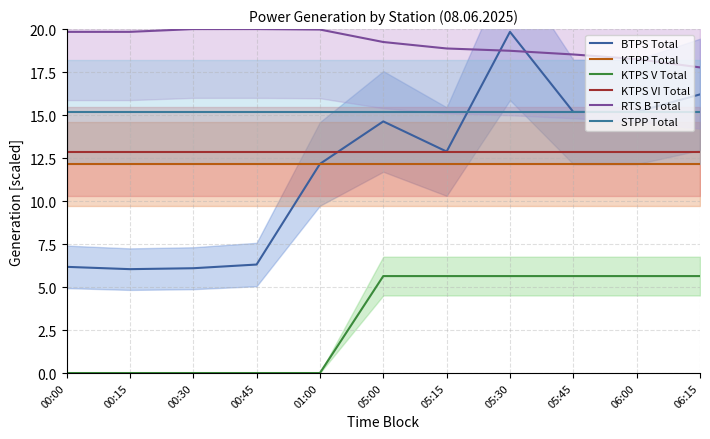

At which category is the sum across all series the highest?

05:30